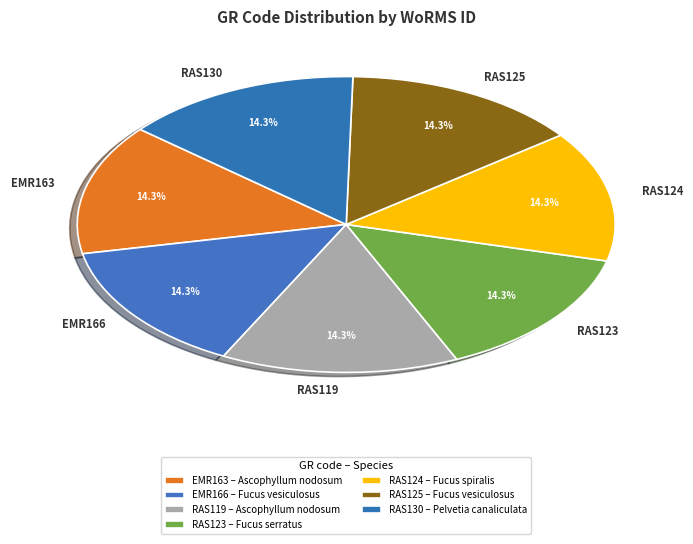

How many slices are in this pie chart?

7